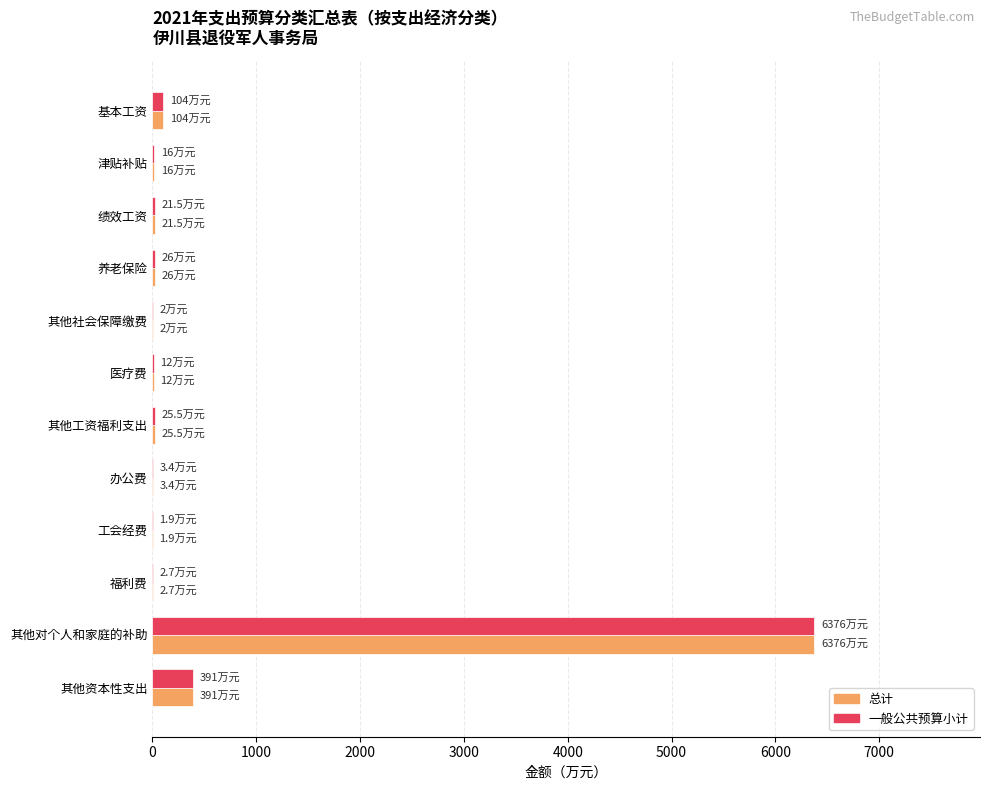

Which label corresponds to the largest value in the chart?

其他对个人和家庭的补助